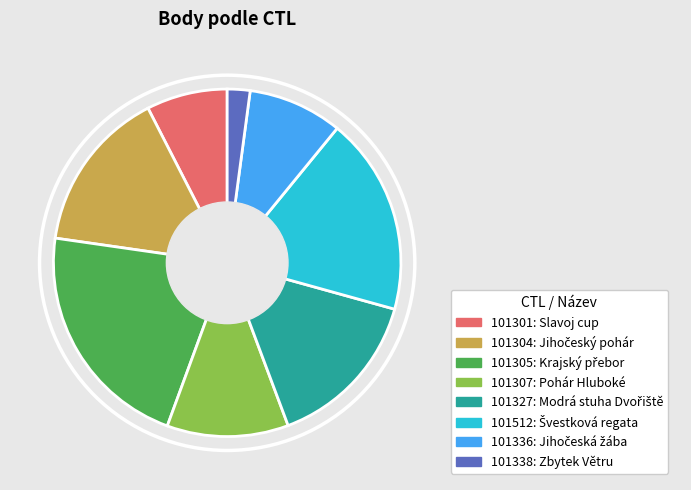

Does any single category account for the majority?

No